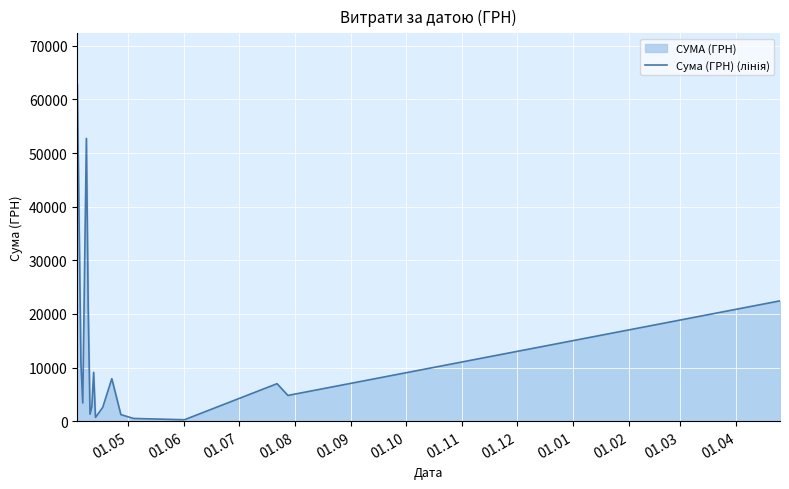

What is the maximum value shown in the chart?

62906.0